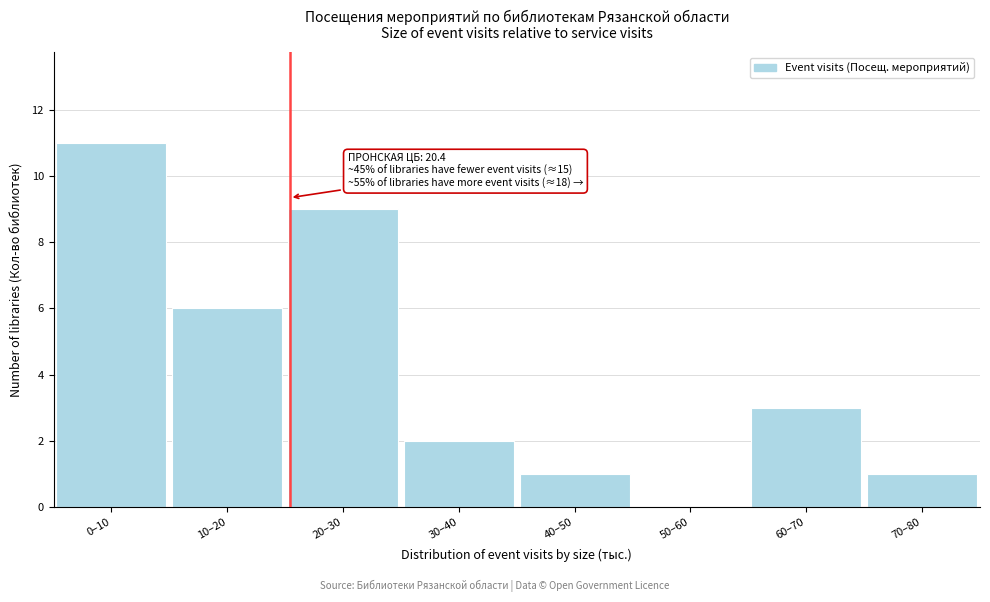

Reading left to right, what are all the values shown in this chart?

0–10=11	10–20=6	20–30=9	30–40=2	40–50=1	50–60=0	60–70=3	70–80=1